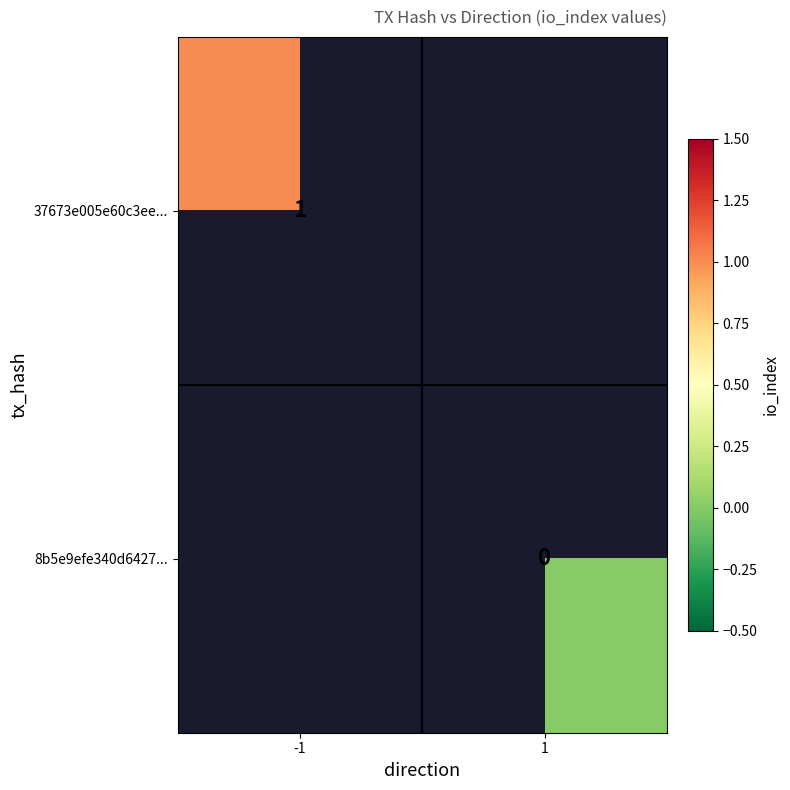

True or false: 37673e005e60c3ee... has a value of 0 at -1.

False